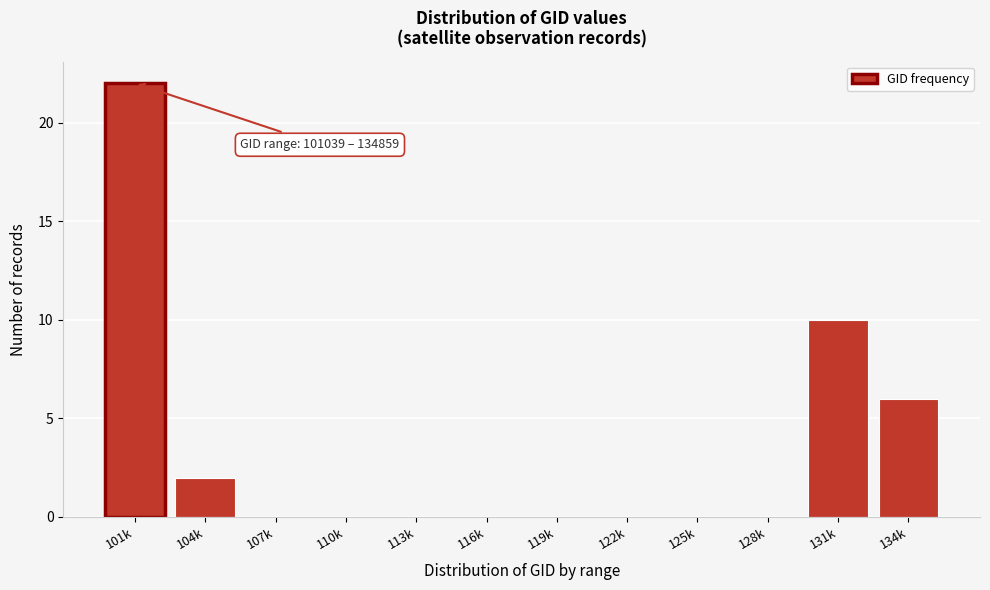

Reading right to left, what are all the values shown in this chart?

134k=6	131k=10	128k=0	125k=0	122k=0	119k=0	116k=0	113k=0	110k=0	107k=0	104k=2	101k=22